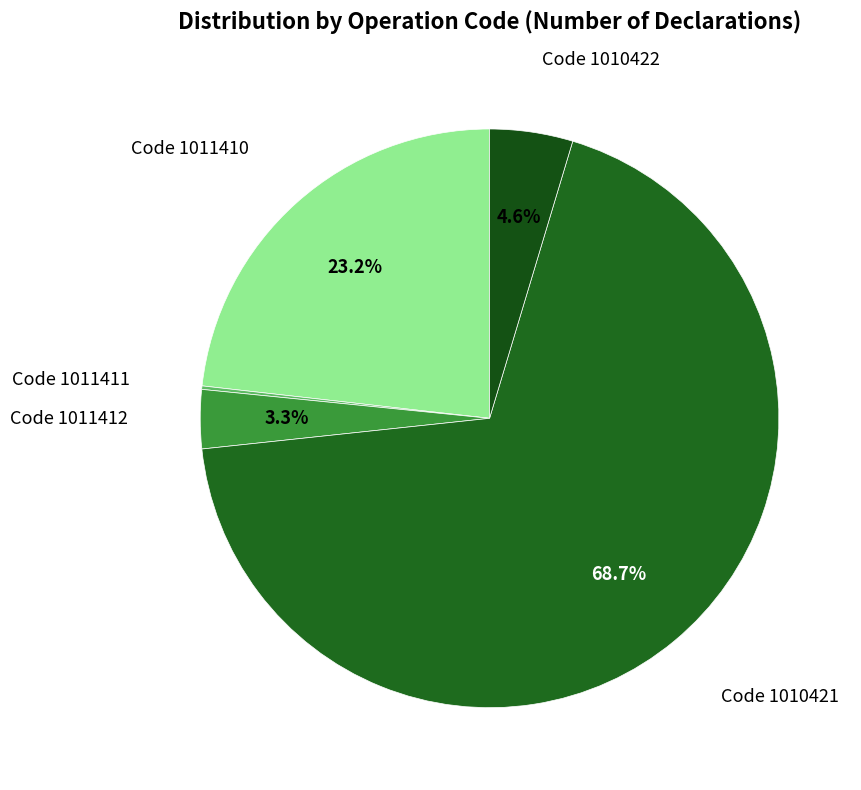

What portion of the pie excludes Code 1010421?

31.3%